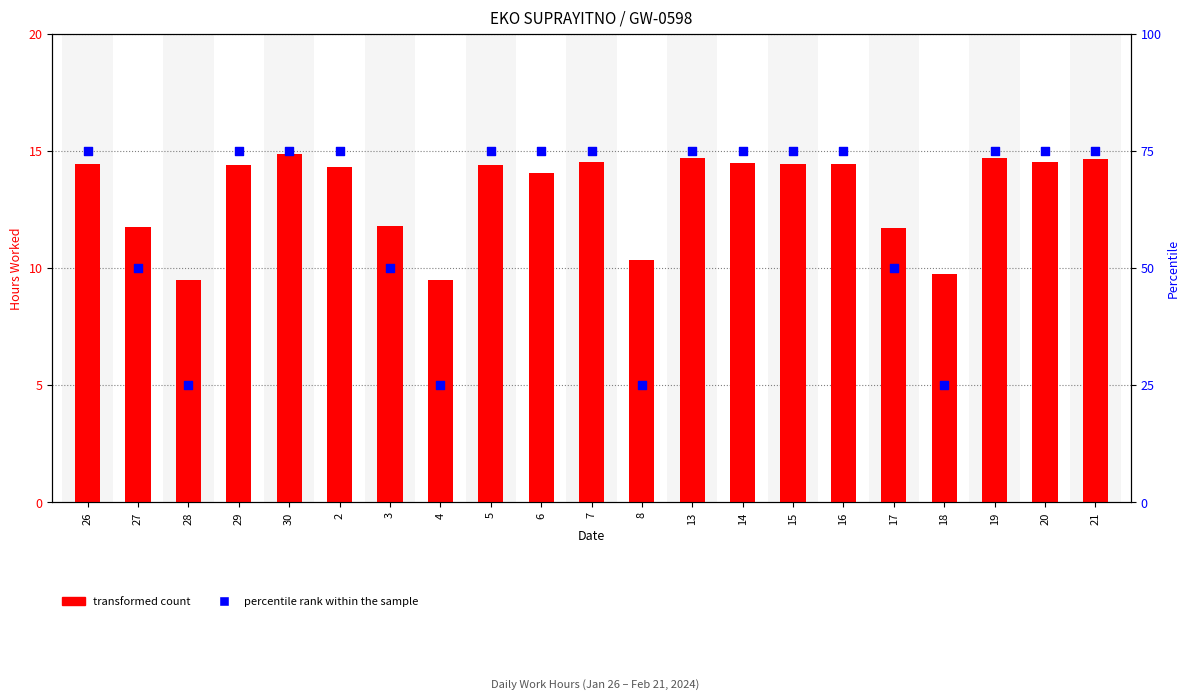

What are all the series names shown in the legend?

transformed count, percentile rank within the sample